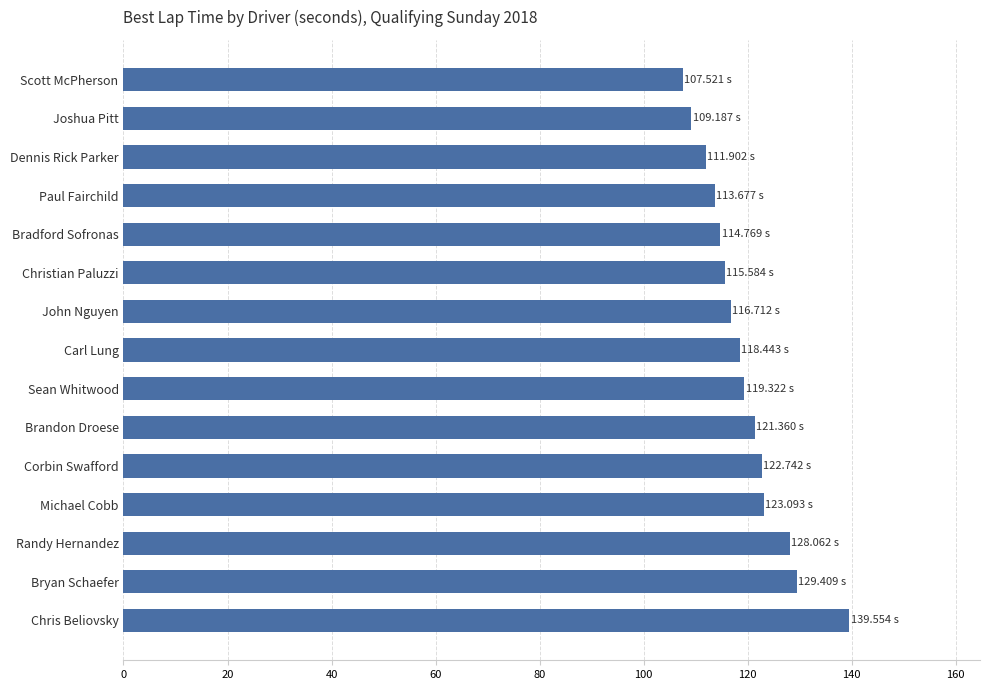

What is the difference between the maximum and minimum values?

32.0